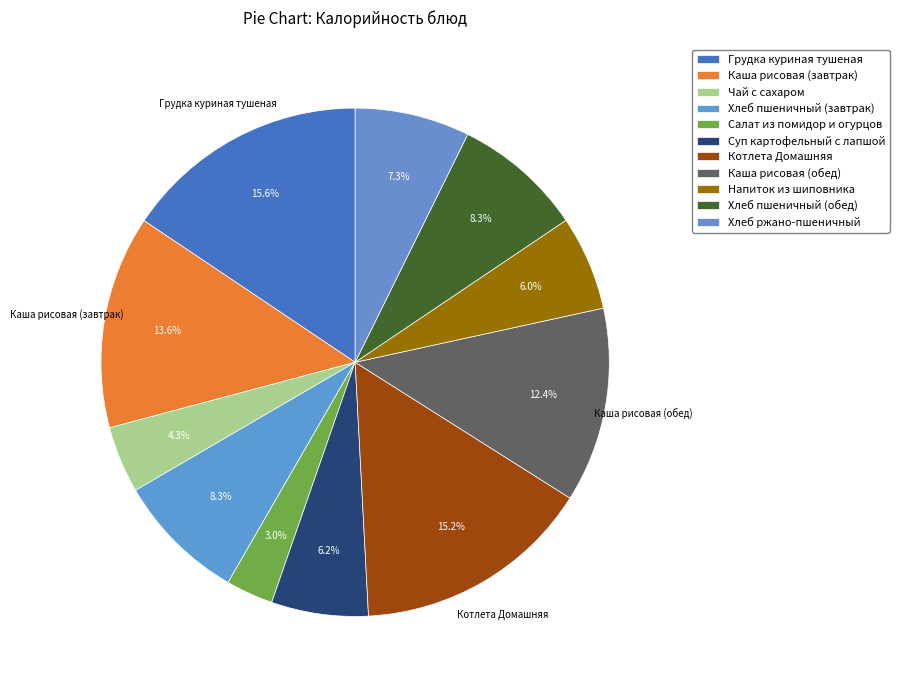

How many segments does this pie chart have?

11